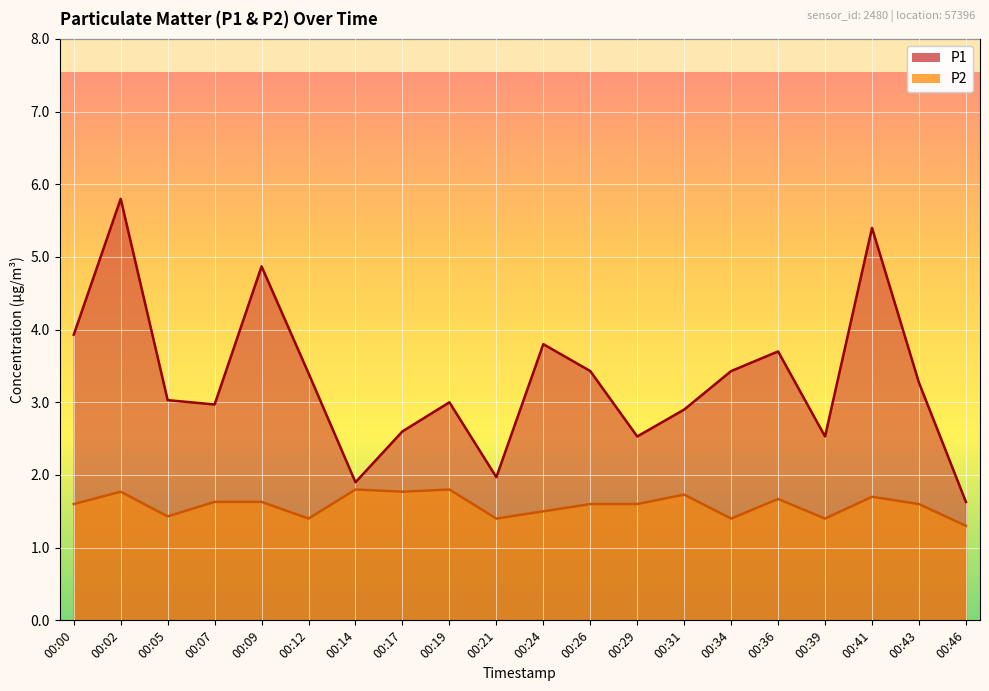

Reading left to right, what are all the values shown in this chart?

P1: 3.9	5.8	3.0	3.0	4.9	3.4	1.9	2.6	3.0	2.0	3.8	3.4	2.5	2.9	3.4	3.7	2.5	5.4	3.3	1.6
P2: 1.6	1.8	1.4	1.6	1.6	1.4	1.8	1.8	1.8	1.4	1.5	1.6	1.6	1.7	1.4	1.7	1.4	1.7	1.6	1.3